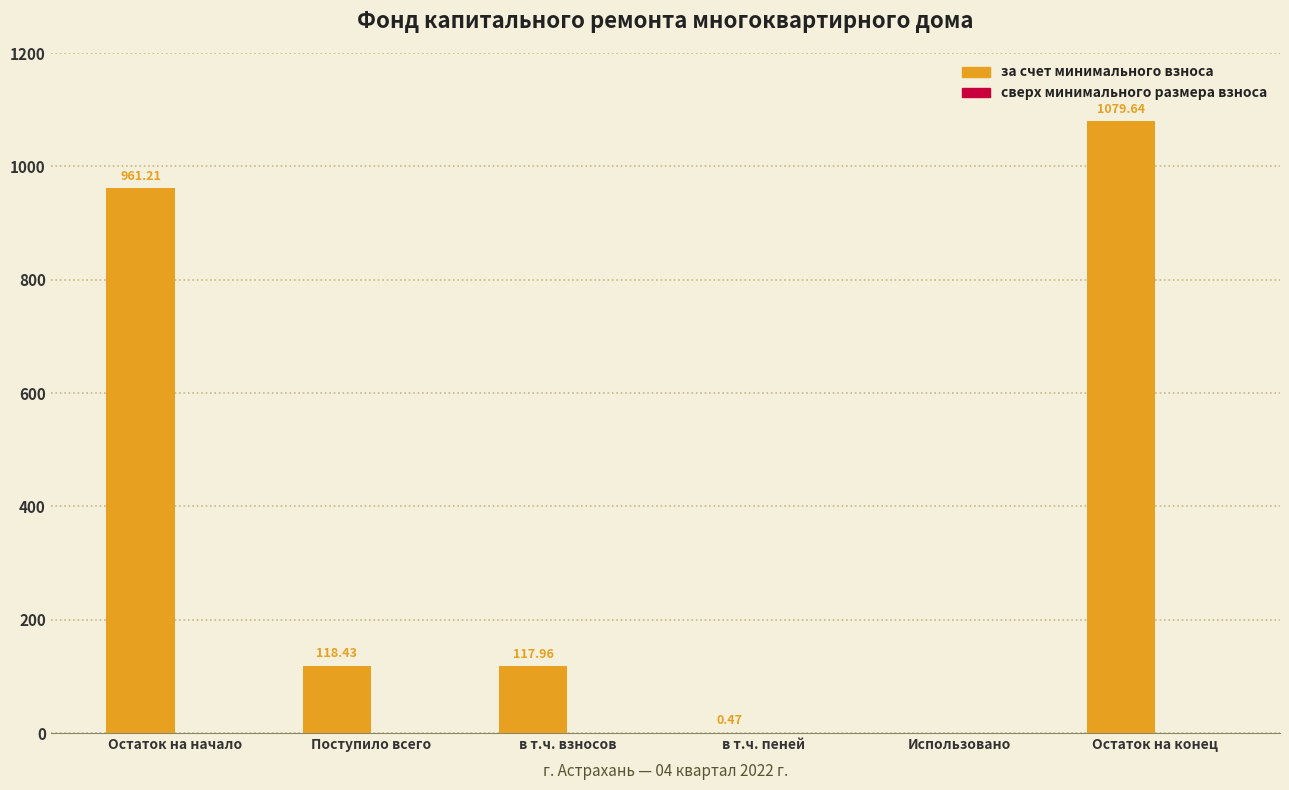

What is the sum of the values at Остаток на конец and Поступило всего?

1198.1